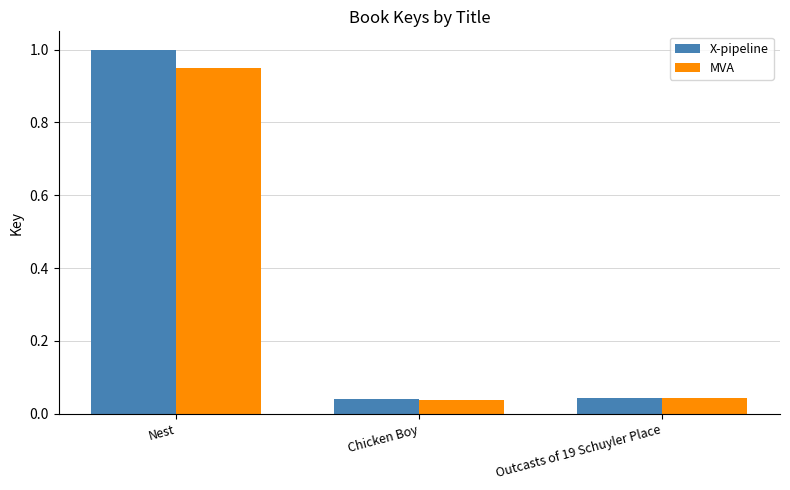

What is the label of the 3rd bar from the right?

Nest